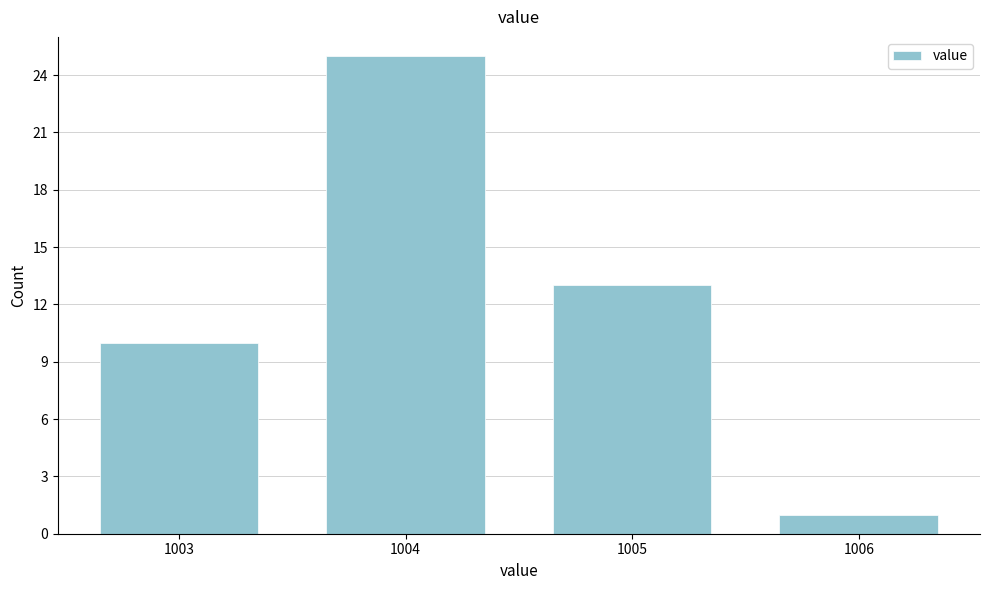

Reading left to right, list all the values displayed in this chart.

10	25	13	1